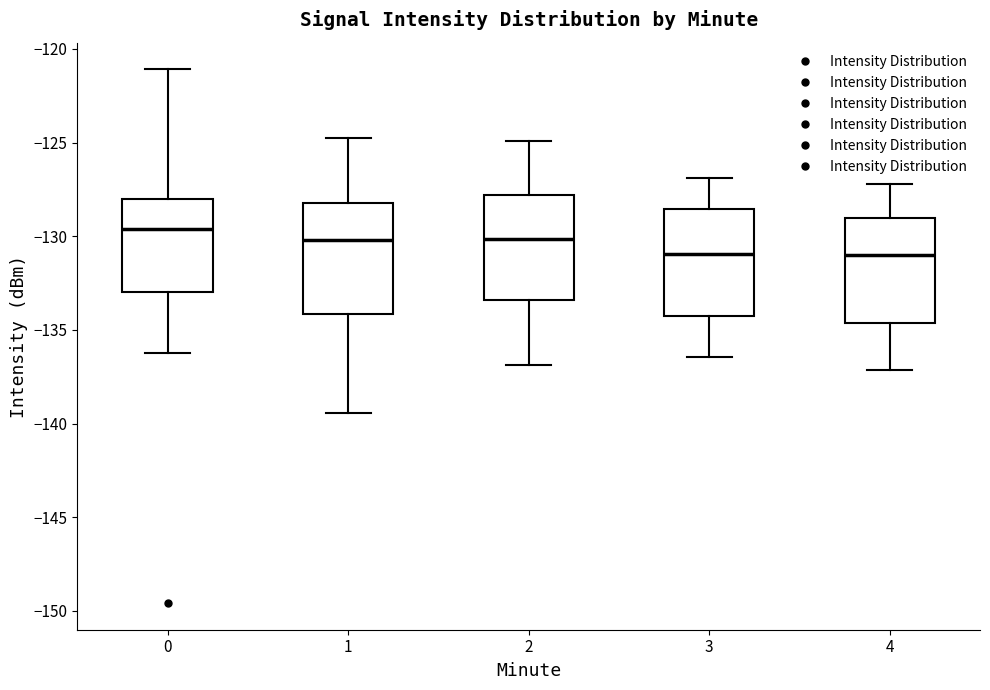

Which box has the highest median line?

0